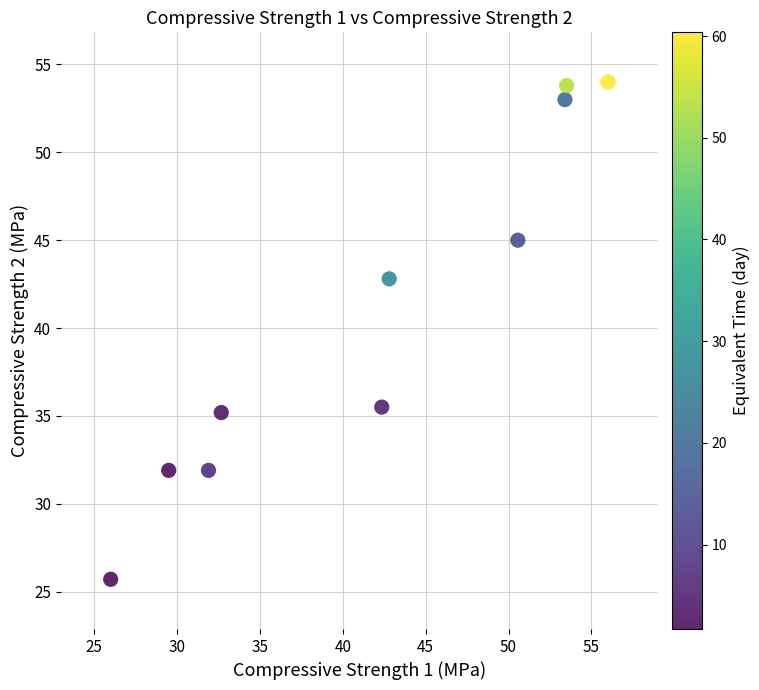

What is the range of Y values (max minus min)?

28.3